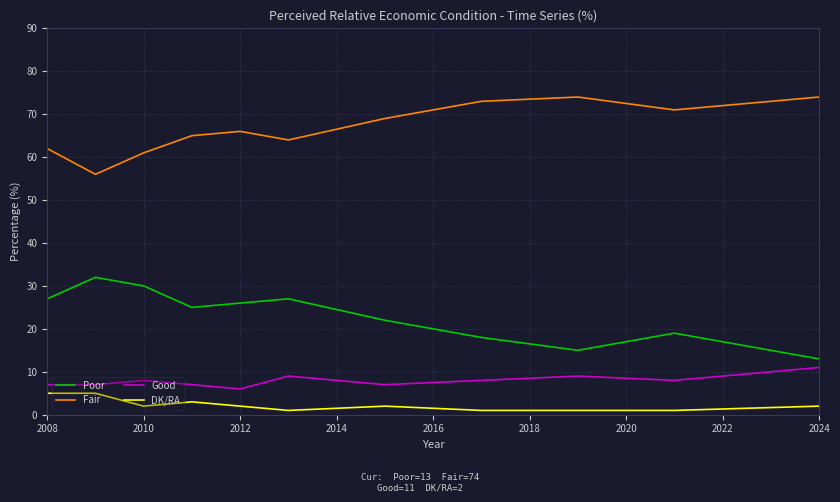

Which series has the largest total across all categories?

Fair